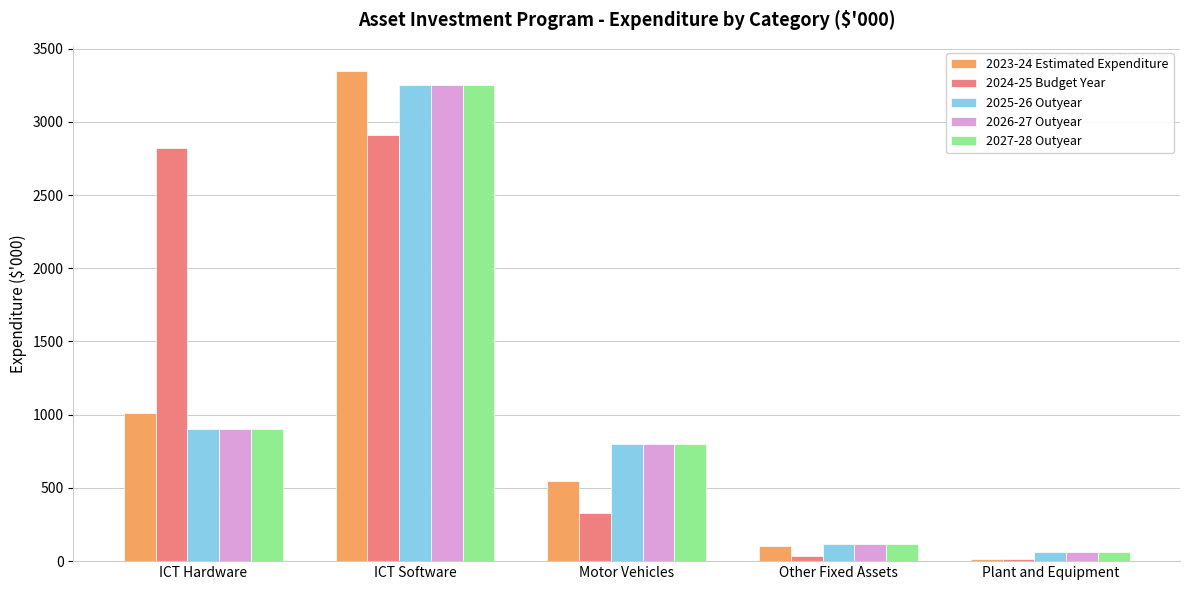

At which category is the sum across all series the highest?

ICT Software